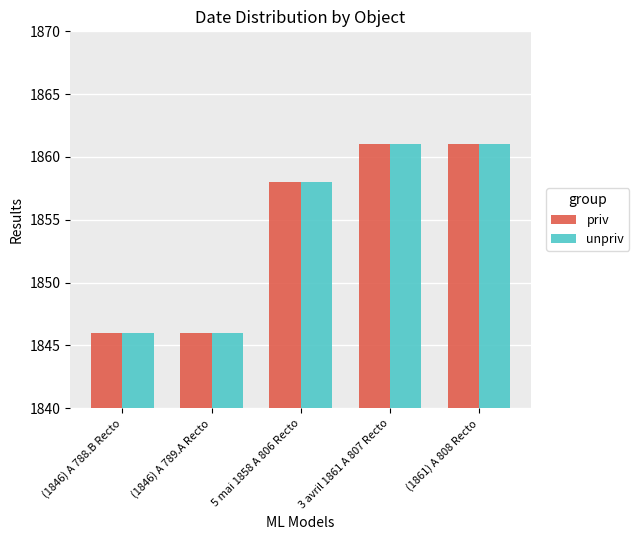

What is the label of the 4th bar from the right?

(1846) A 789.A Recto